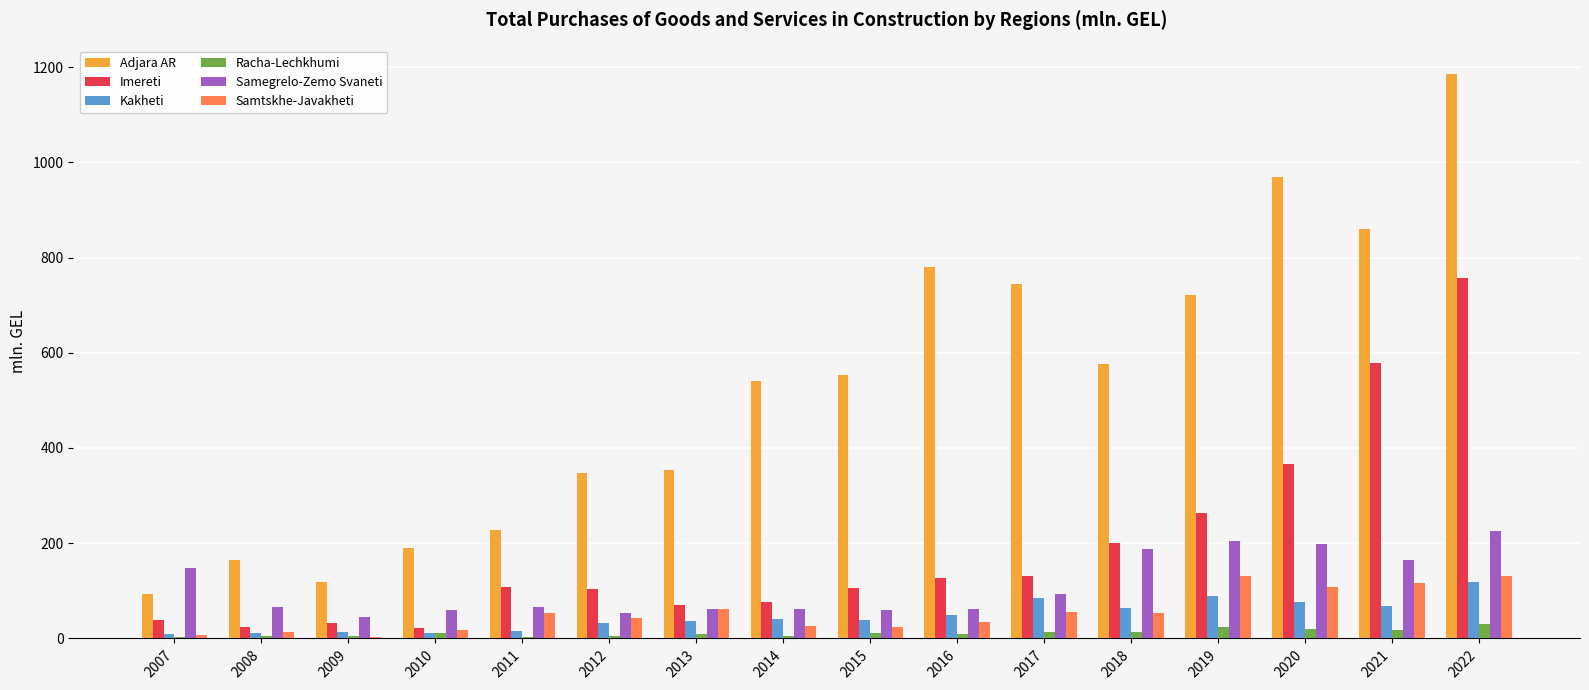

What is the highest value of the Imereti series?

758.0